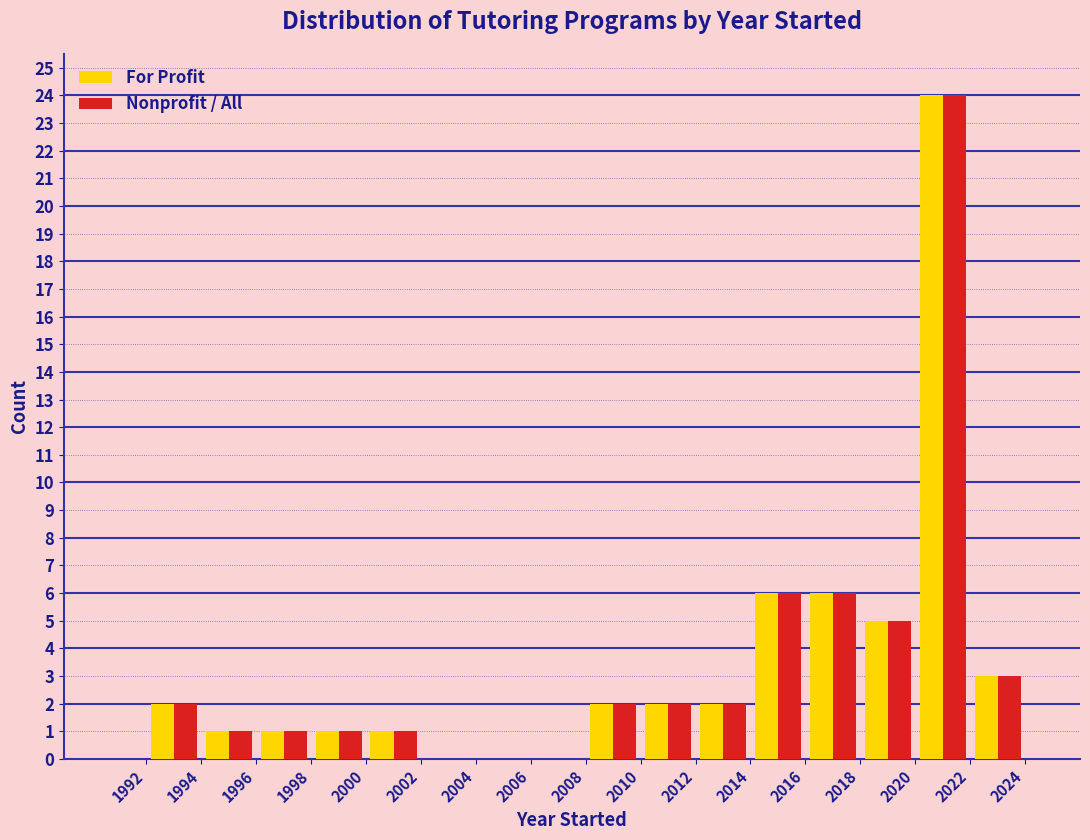

In the Nonprofit / All series, which range on the x-axis has the tallest bar?

2020 to 2022